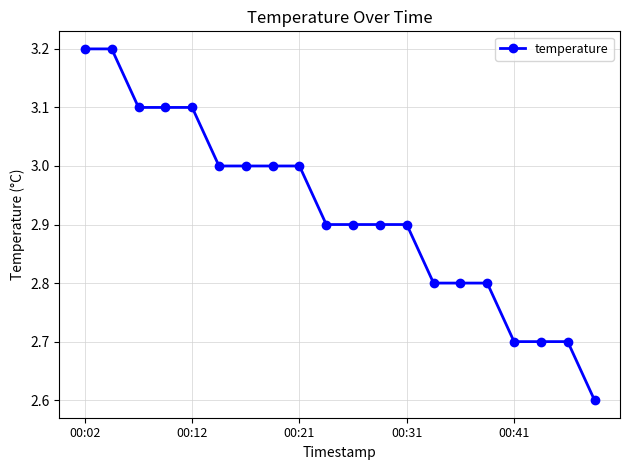

What is the smallest value displayed?

2.6